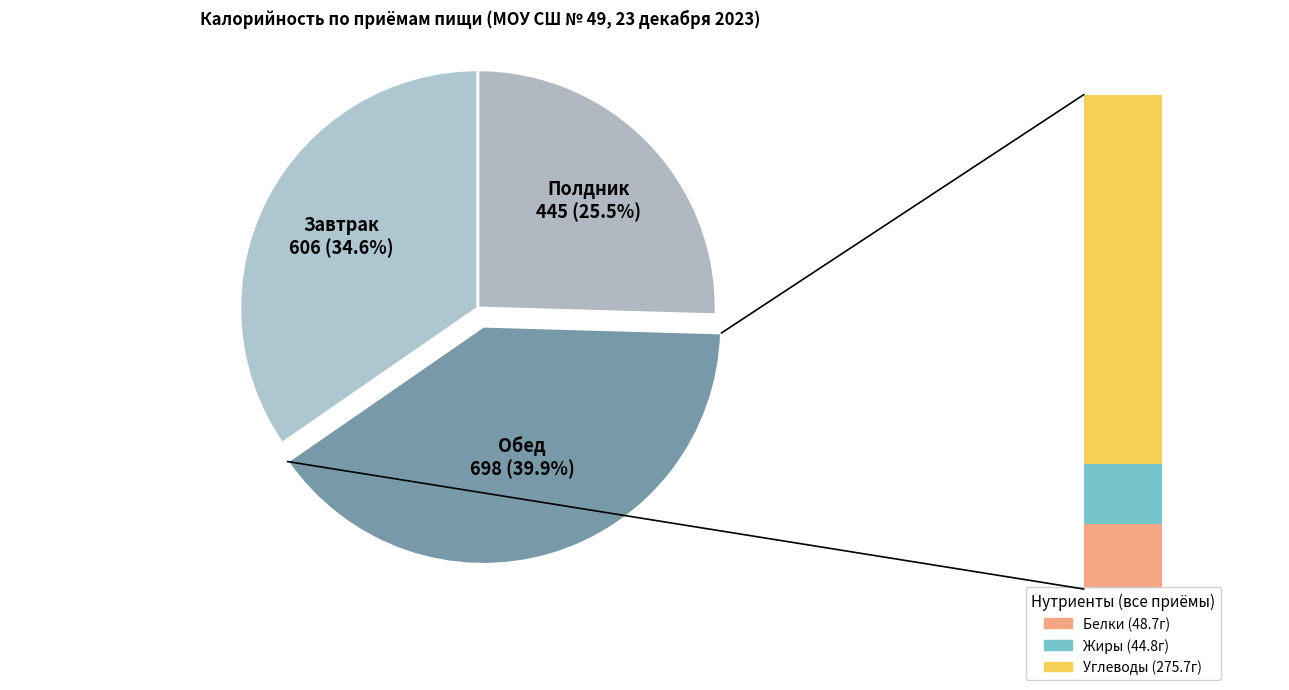

Approximately how many times larger is the value at Завтрак compared to Полдник?

1.4